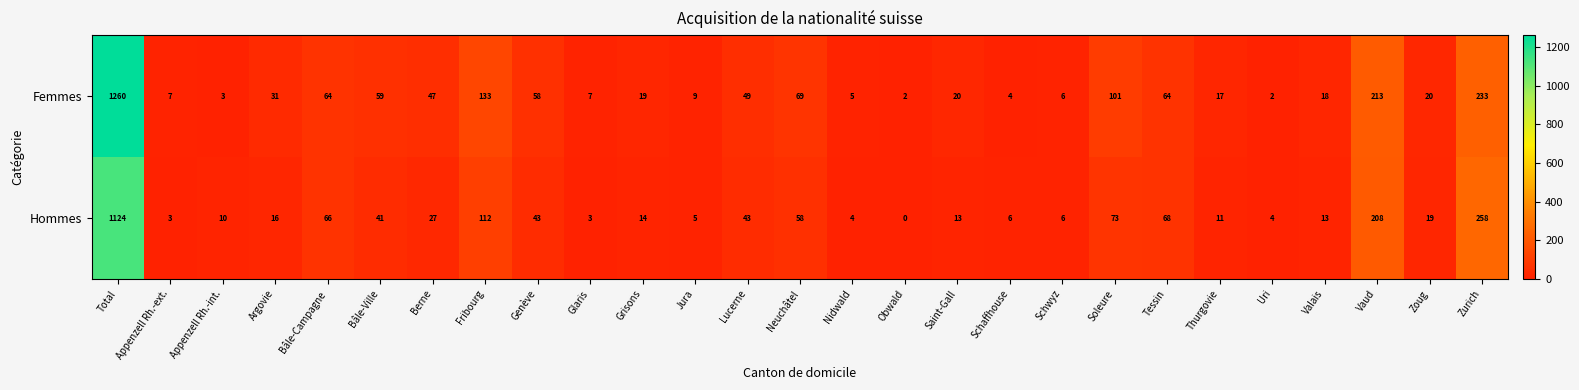

What is the highest value of the Hommes series?

1124